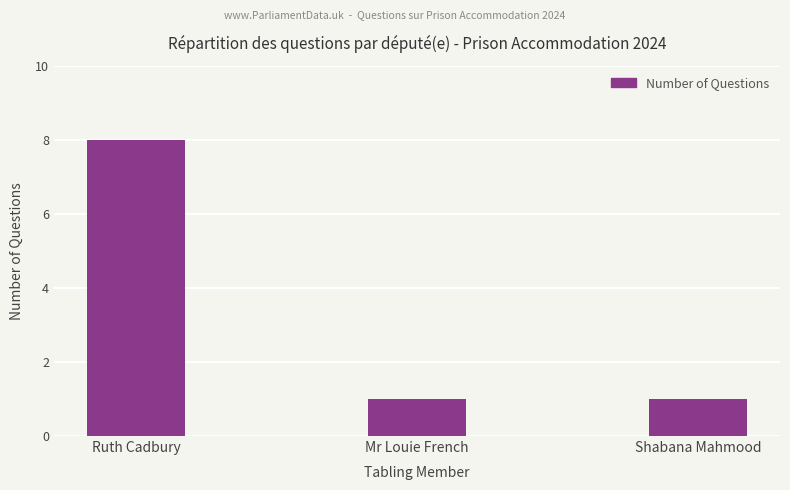

Which category has the highest value across all series?

Ruth Cadbury